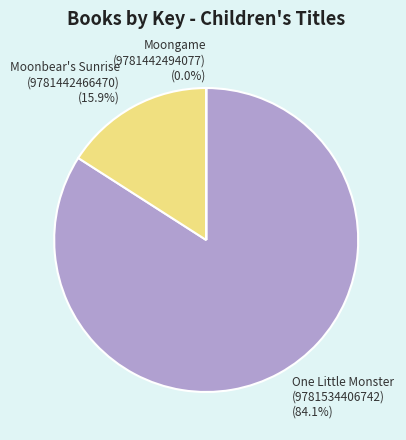

Does any single category account for the majority?

Yes